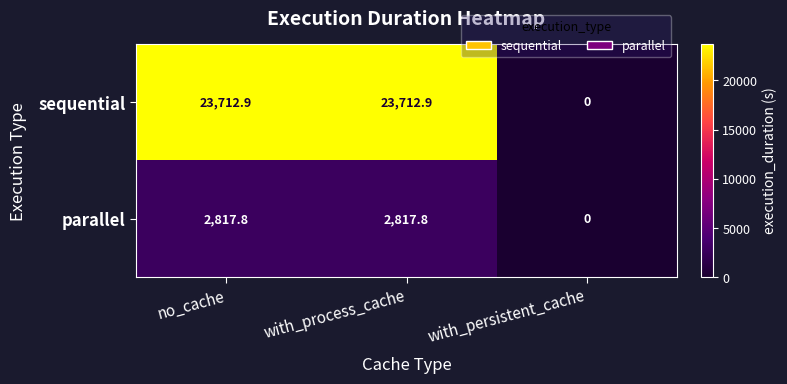

True or false: sequential has a value of 7842.0 at no_cache.

False